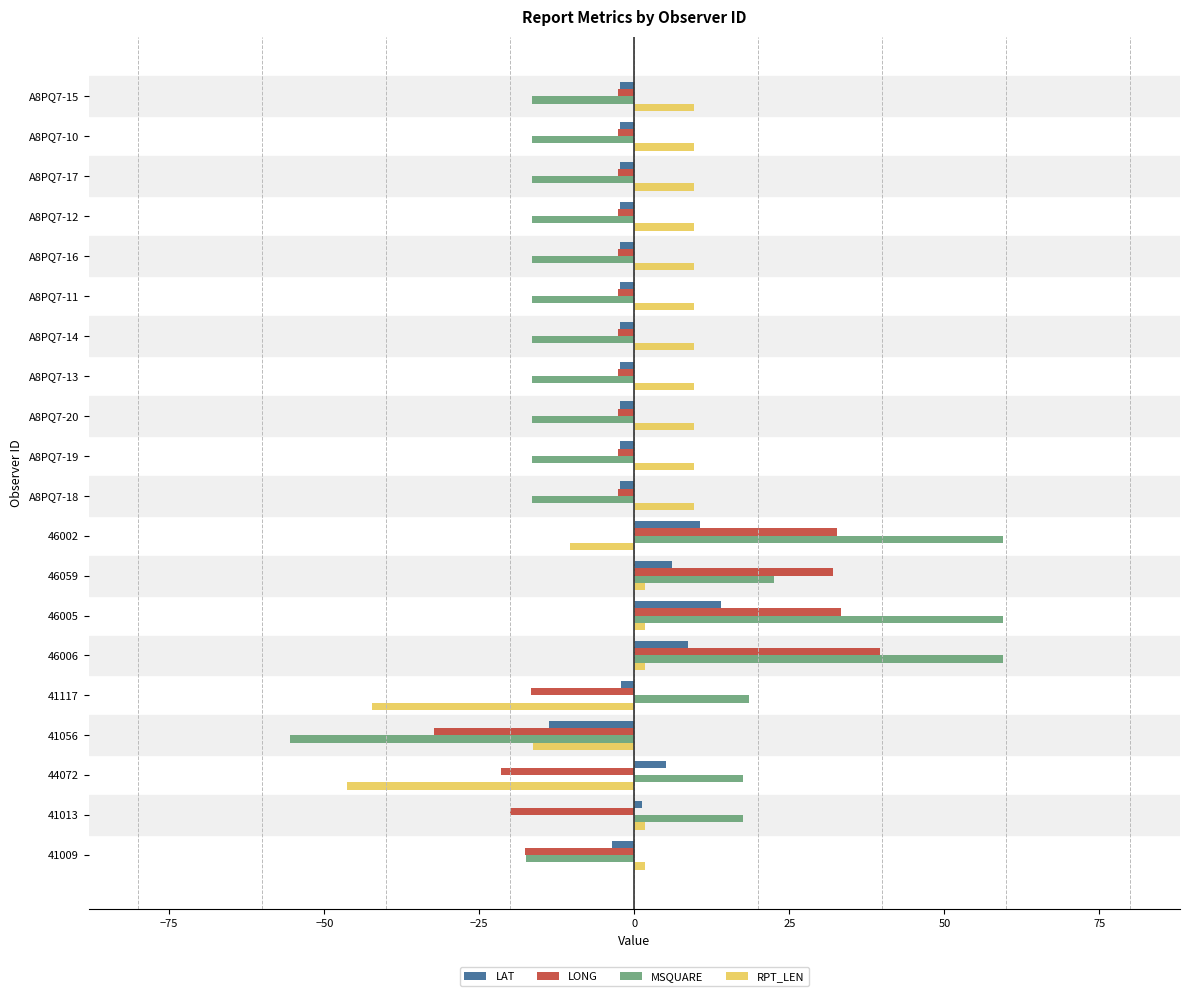

Rank the series at 46005 from highest to lowest value.

MSQUARE, LONG, LAT, RPT_LEN